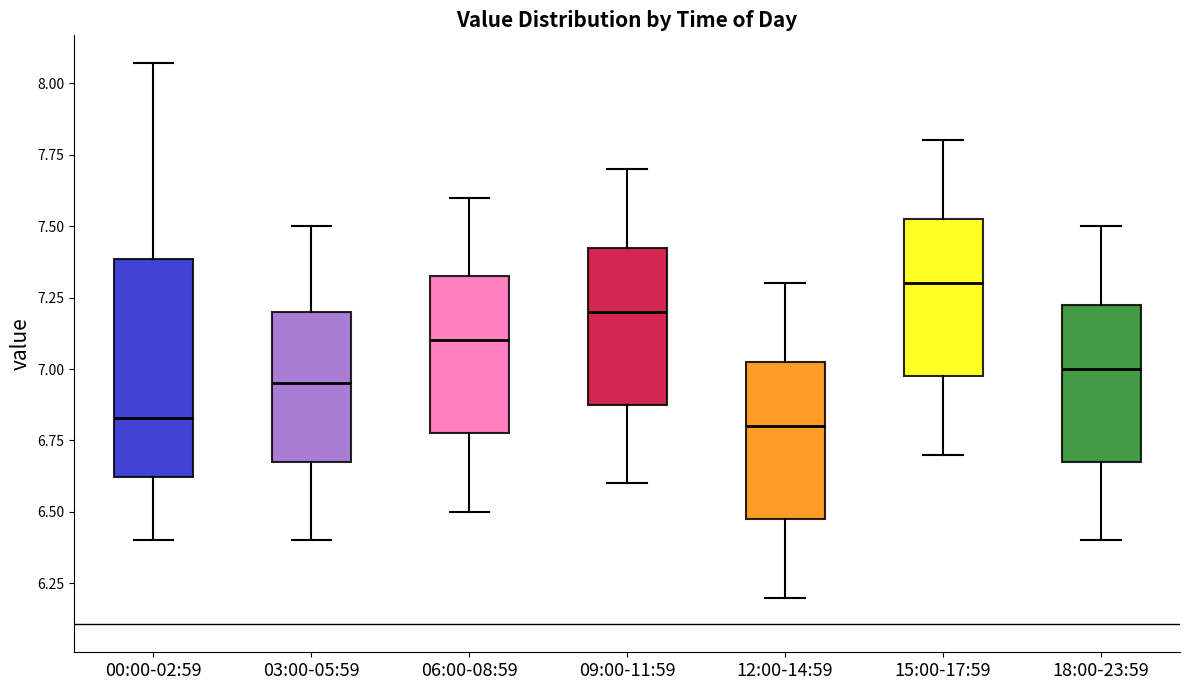

Reading left to right, read every box against the y-axis: the position of its median line, the range the box covers, and the ends of its whiskers. The values are not printed on the chart, so give them approximately, as read against the axis.

00:00-02:59: median 6.85, box 6.60 to 7.40, whiskers 6.40 to 8.05
03:00-05:59: median 6.95, box 6.70 to 7.20, whiskers 6.40 to 7.50
06:00-08:59: median 7.10, box 6.80 to 7.35, whiskers 6.50 to 7.60
09:00-11:59: median 7.20, box 6.90 to 7.45, whiskers 6.60 to 7.70
12:00-14:59: median 6.80, box 6.50 to 7.05, whiskers 6.20 to 7.30
15:00-17:59: median 7.30, box 7.00 to 7.55, whiskers 6.70 to 7.80
18:00-23:59: median 7.00, box 6.70 to 7.25, whiskers 6.40 to 7.50